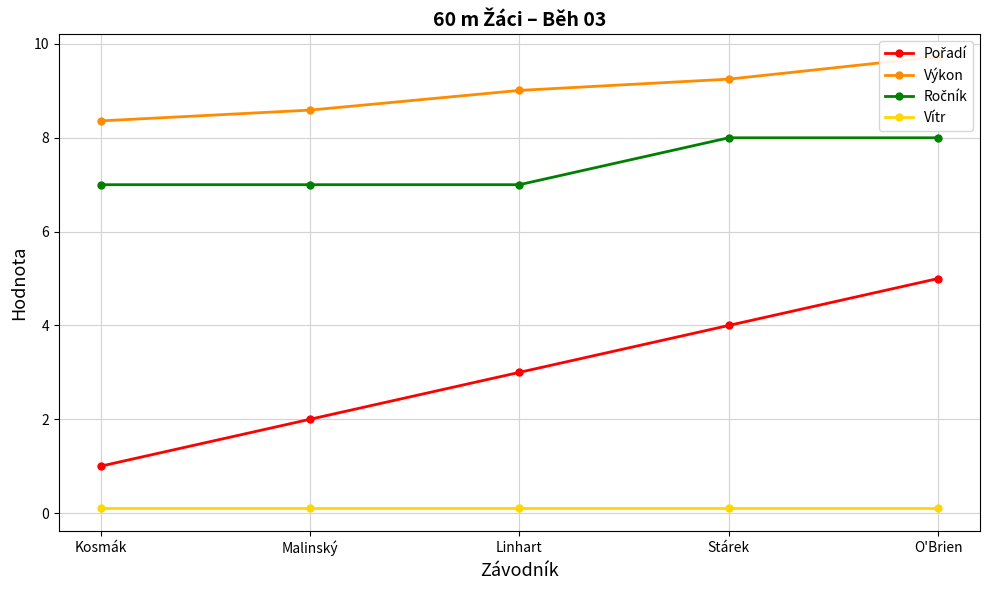

What value does the Pořadí series have at Malinský?

2.0